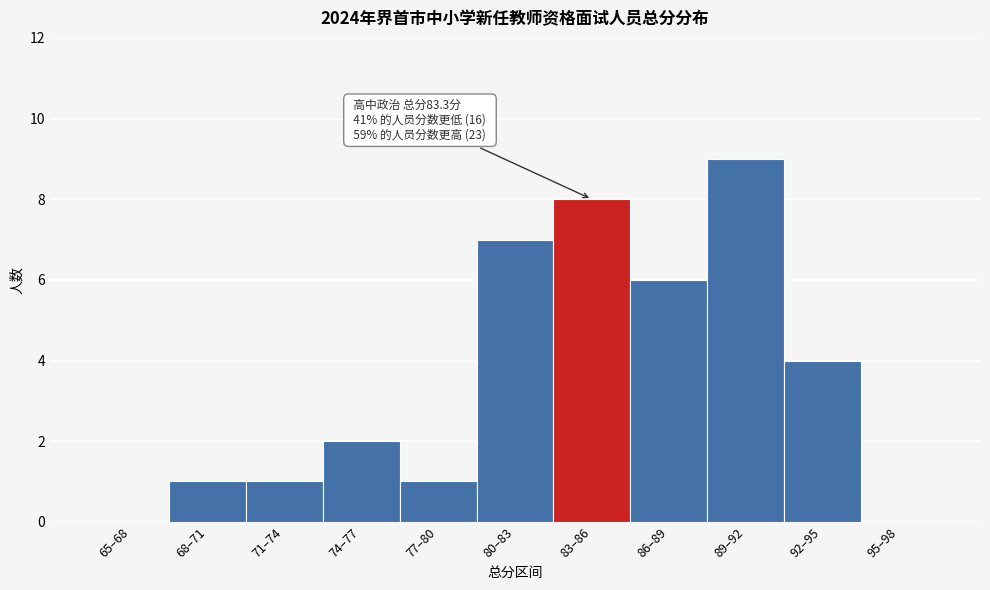

Reading left to right, transcribe all the data shown in this chart.

65–68=0	68–71=1	71–74=1	74–77=2	77–80=1	80–83=7	83–86=8	86–89=6	89–92=9	92–95=4	95–98=0